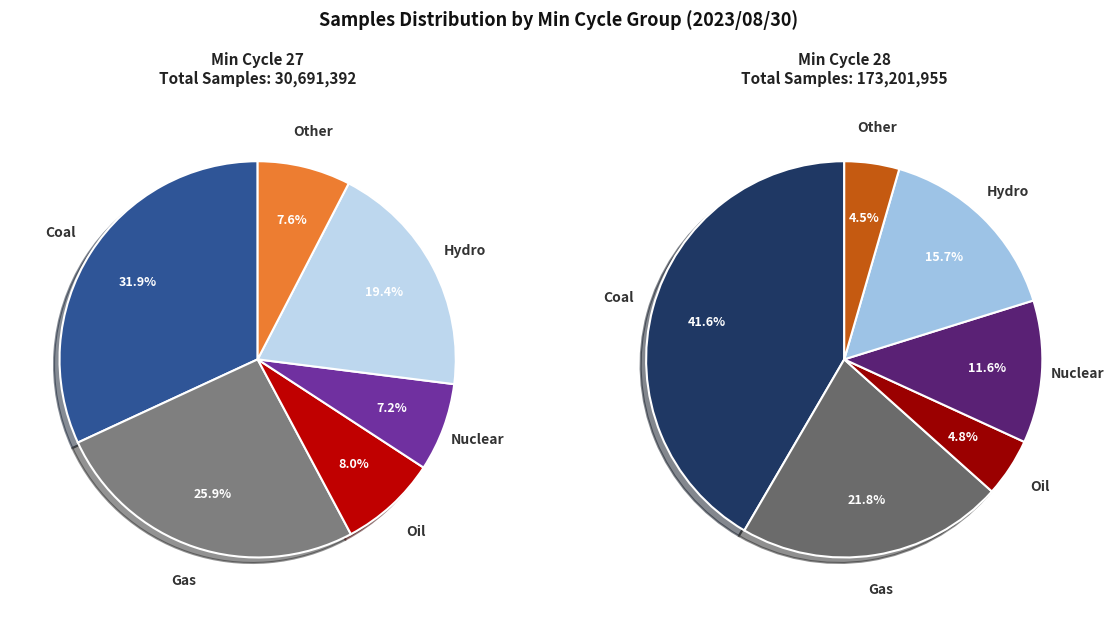

The 28 slice represents 1% of the pie. True or false?

False